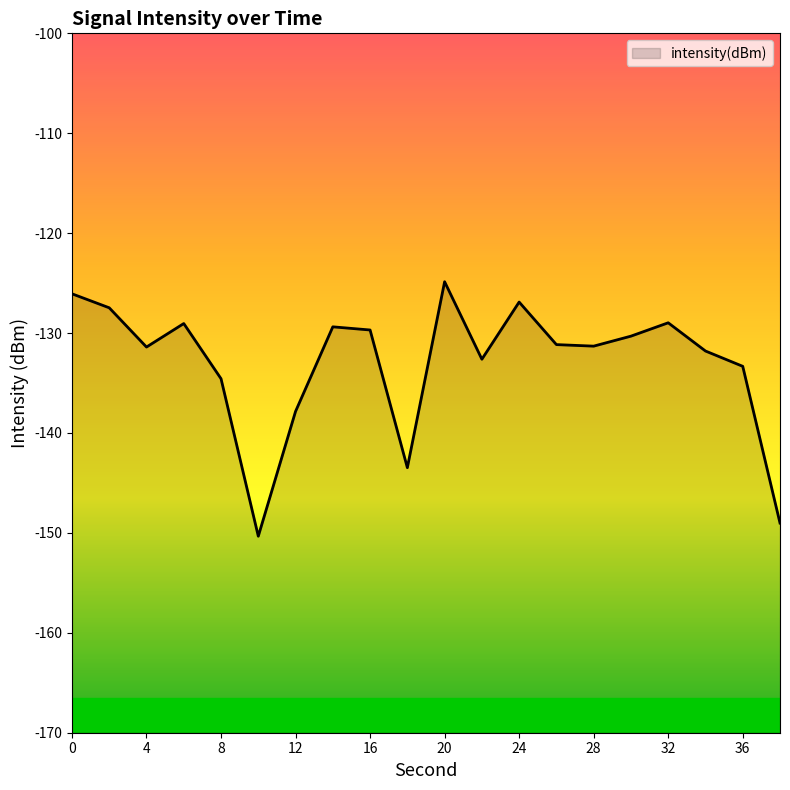

What is the approximate value at 8?

-134.6